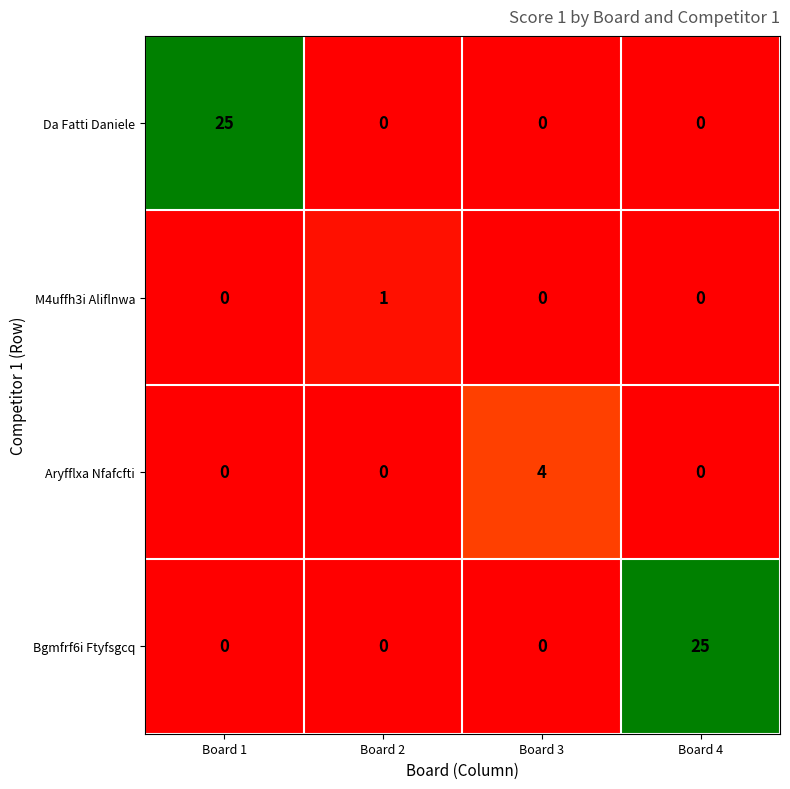

Count the number of categories in the chart.

4